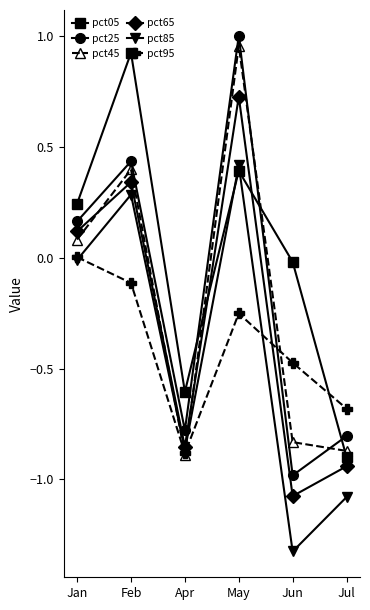

The value of pct25 at May is 0.5. True or false?

False